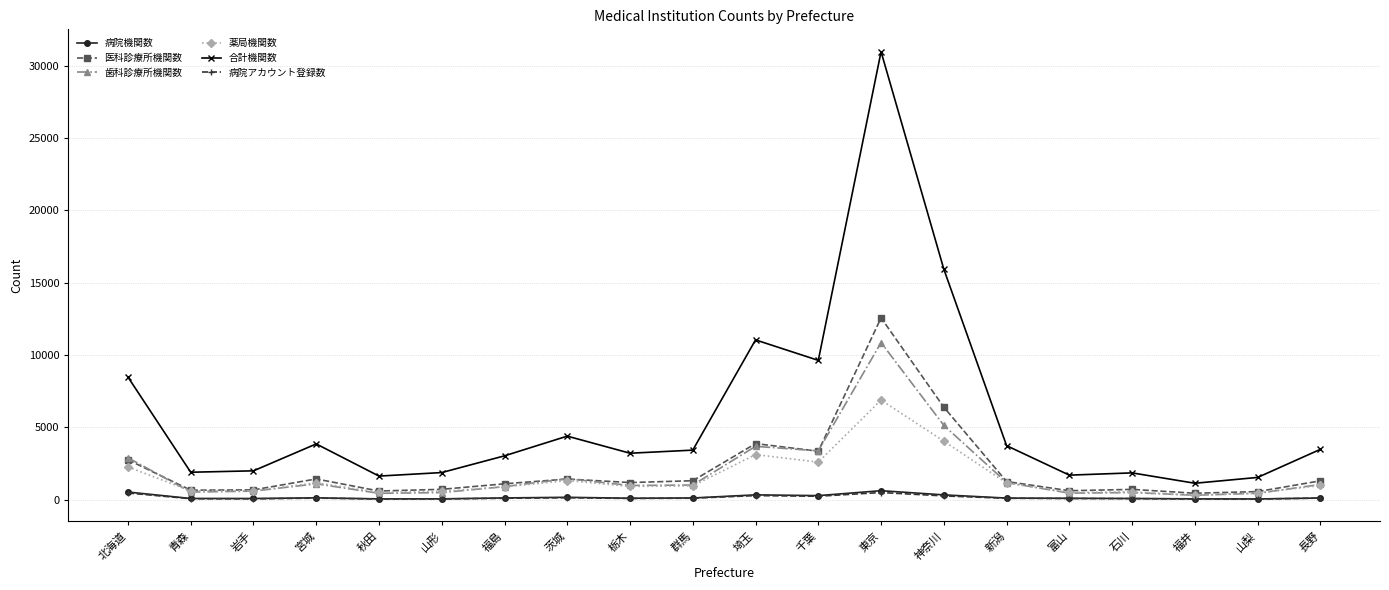

Is this an area chart (filled region under the line)?

No